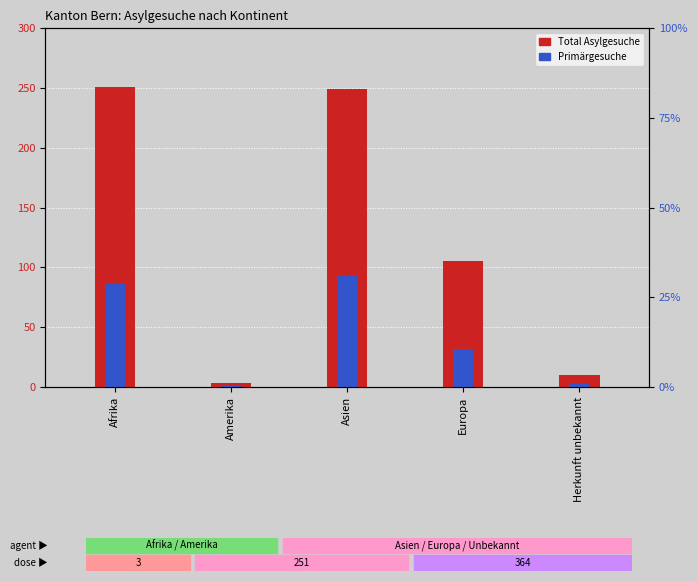

Which series has the widest spread of values?

Total Asylgesuche